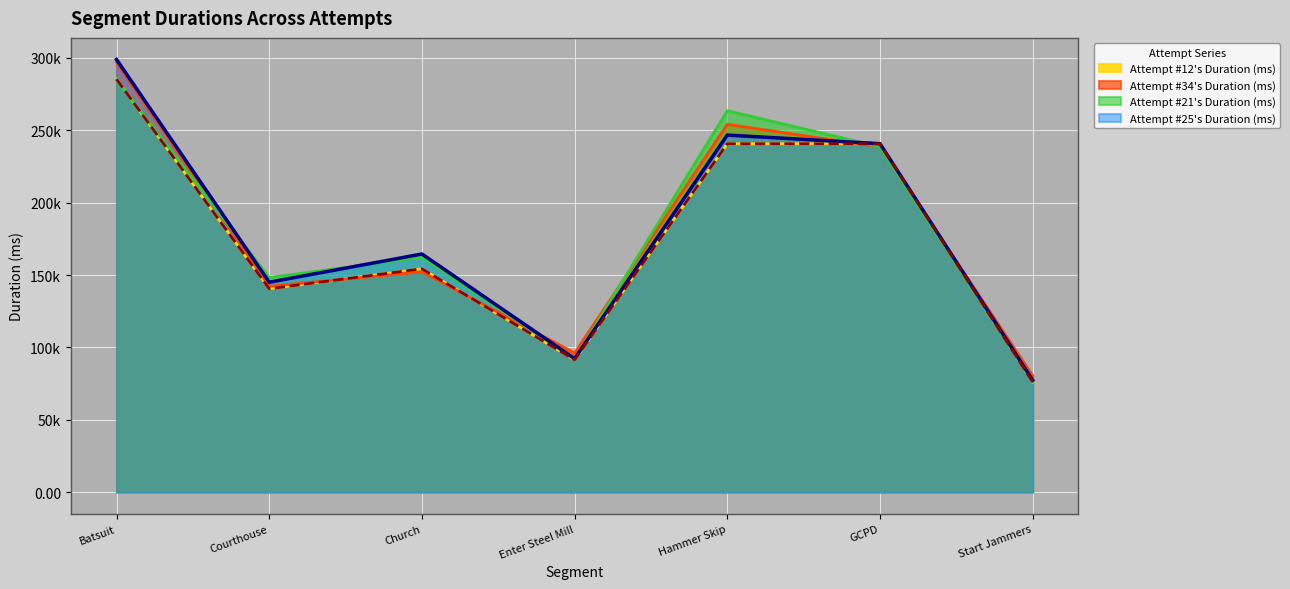

What is the sum of the Attempt #12's Duration (ms) values at Courthouse and Enter Steel Mill?

231.9